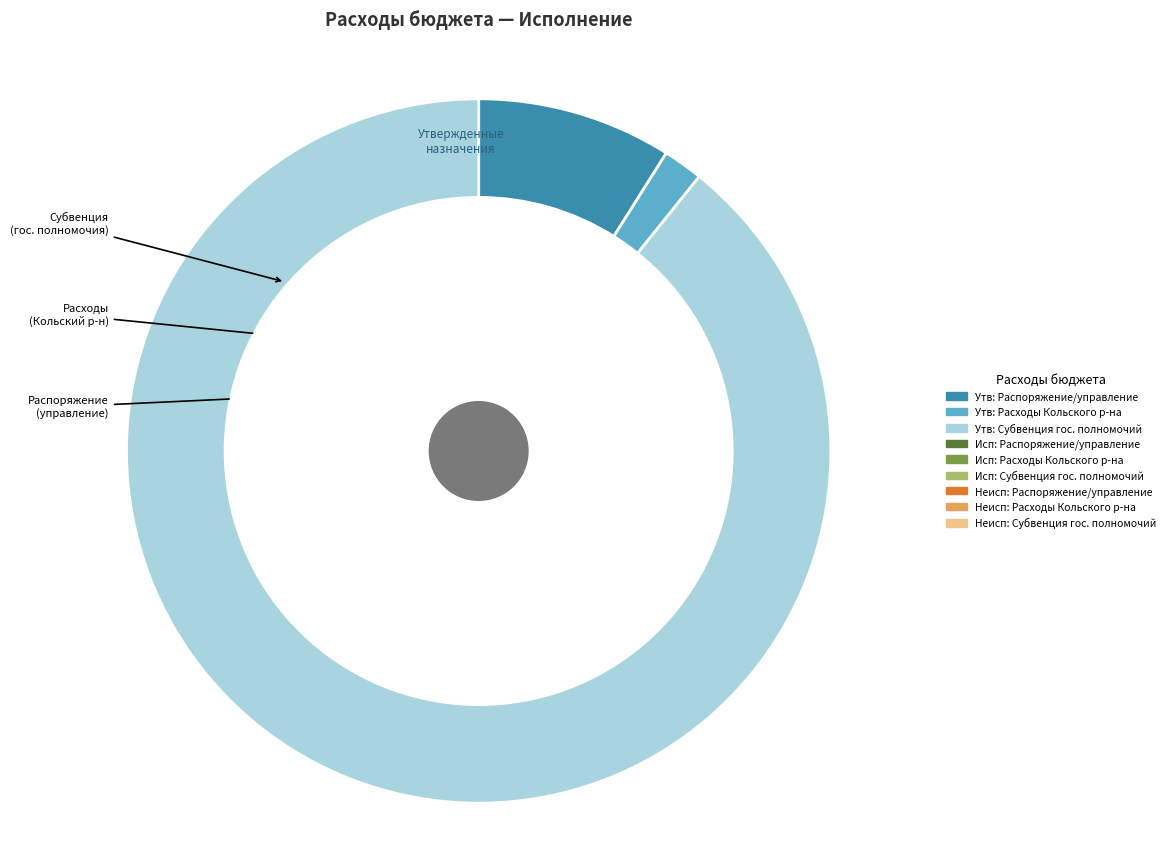

What percentage is the Расходы на оплату Кольского района slice, to the nearest percent?

2%